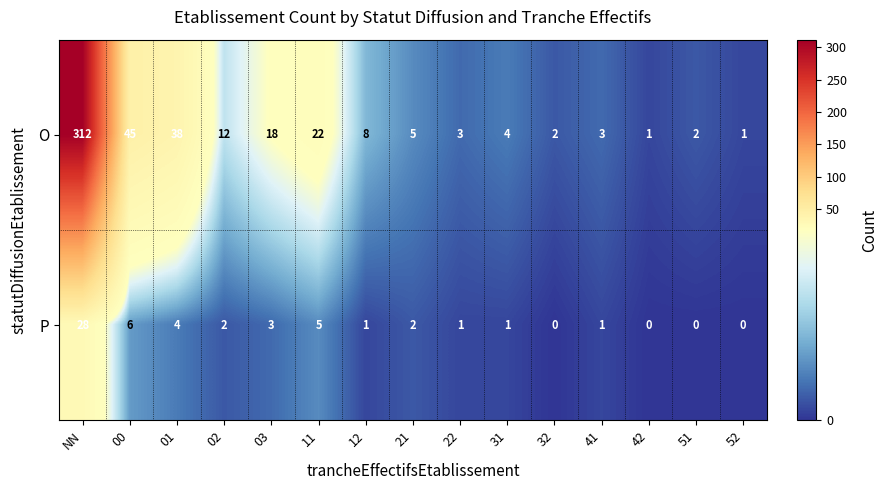

Which series has the largest range (max minus min)?

O